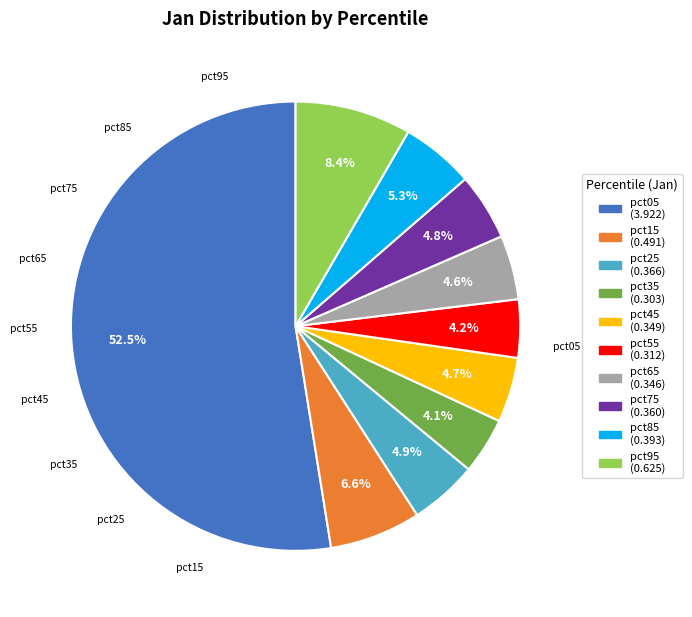

The pct35 slice represents 4% of the pie. True or false?

True